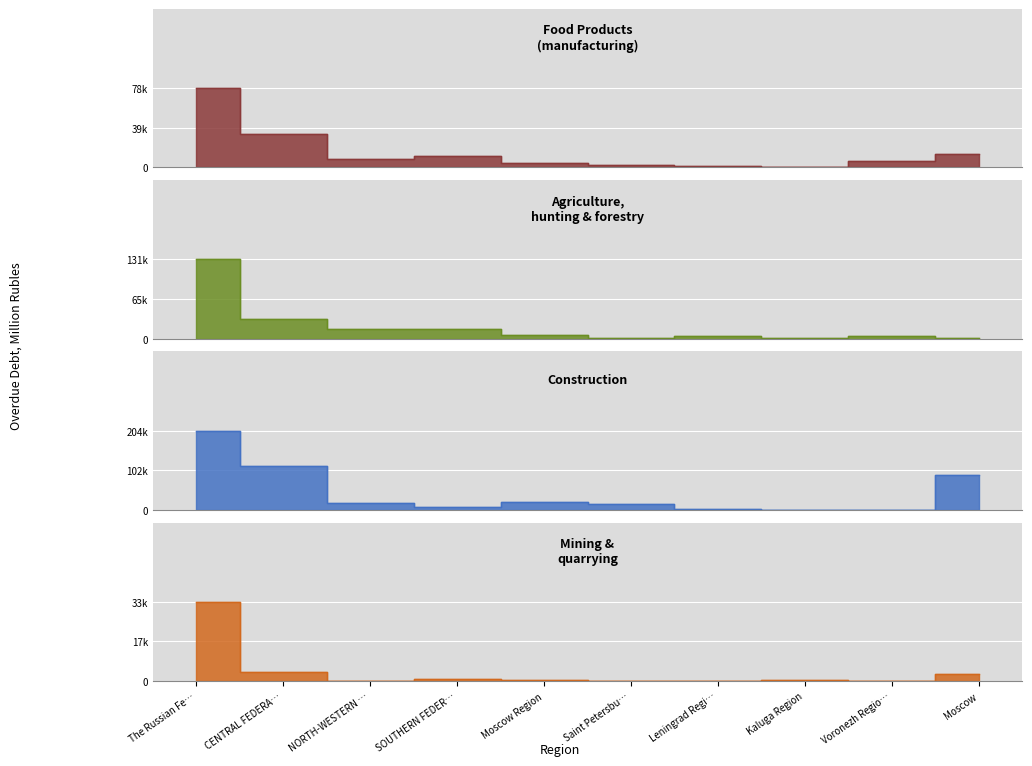

What is the difference between the maximum and minimum values in the agriculture series?

130615